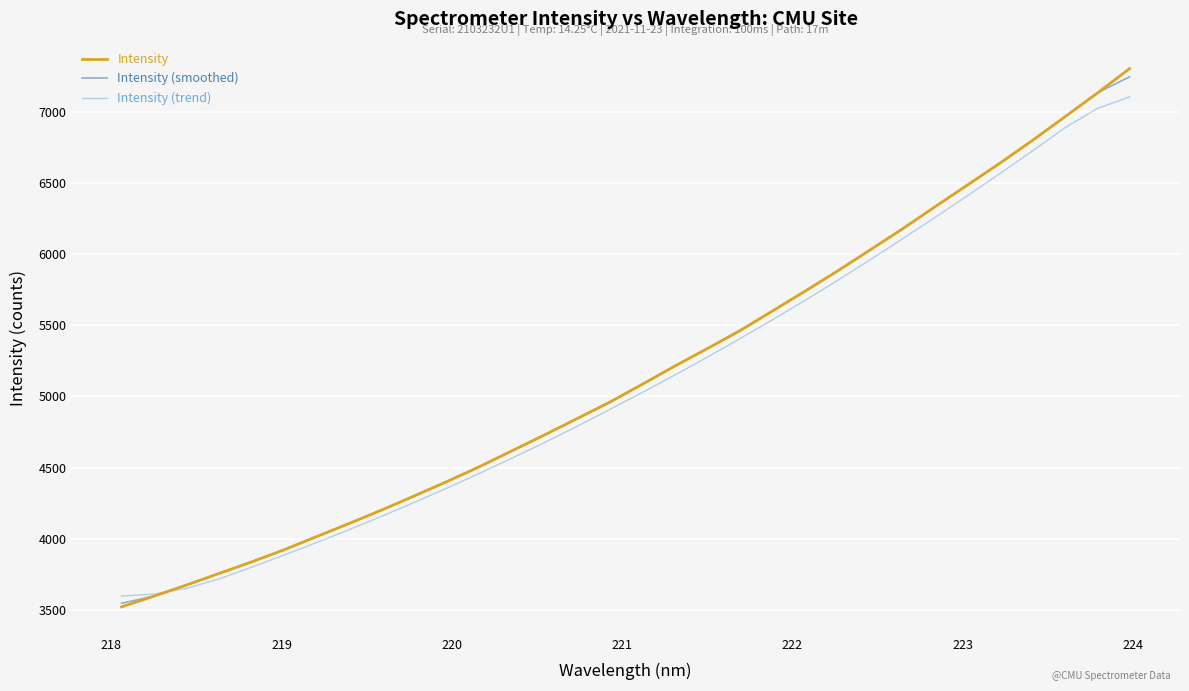

True or false: Intensity (smoothed) has more than 1 points higher than both neighbors.

False